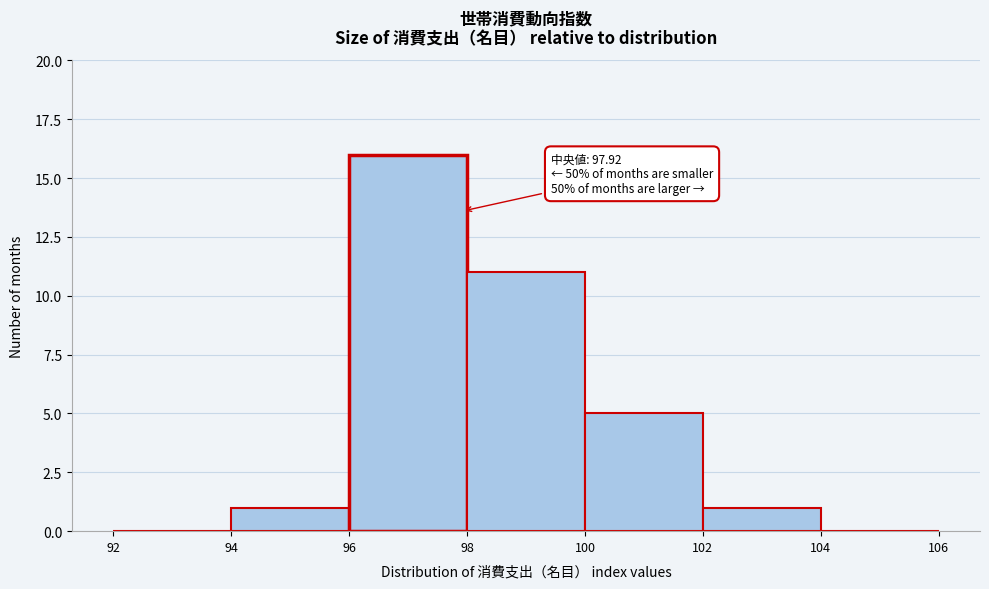

Over which range of the x-axis is the bar tallest?

96 to 98